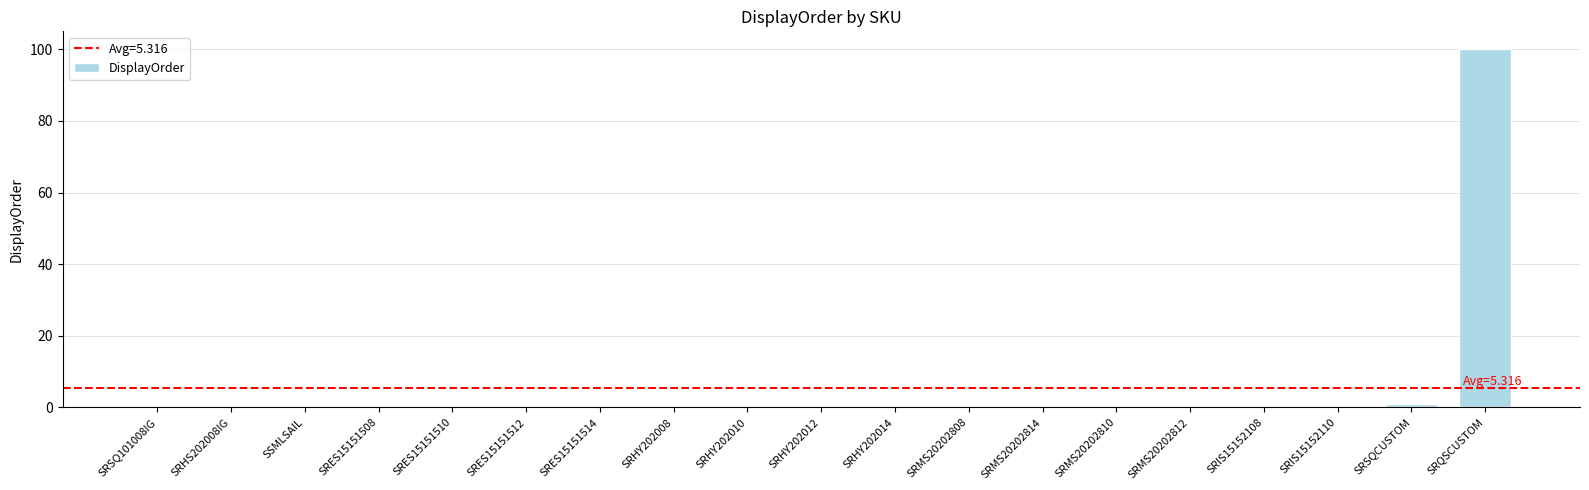

Does the chart contain stacked bars?

No